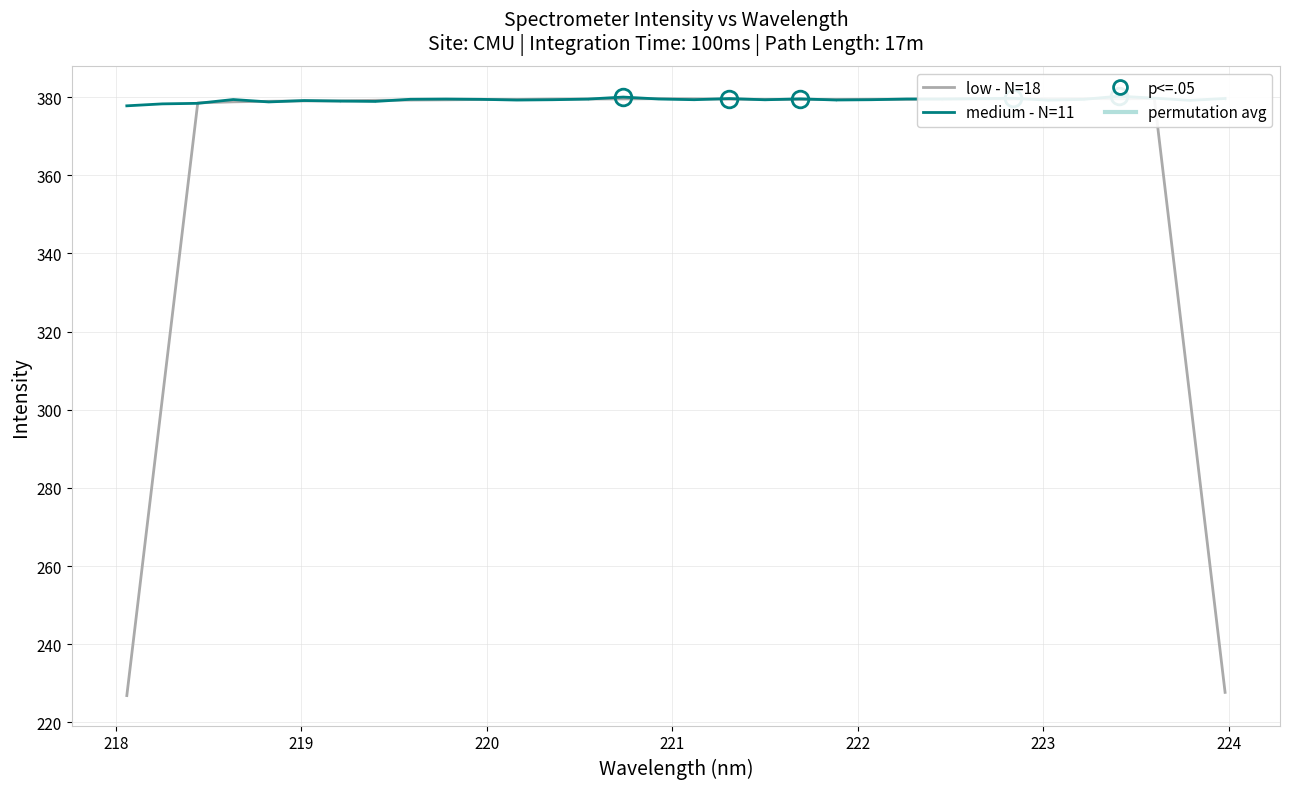

What is the minimum value for medium - N=11?

377.8